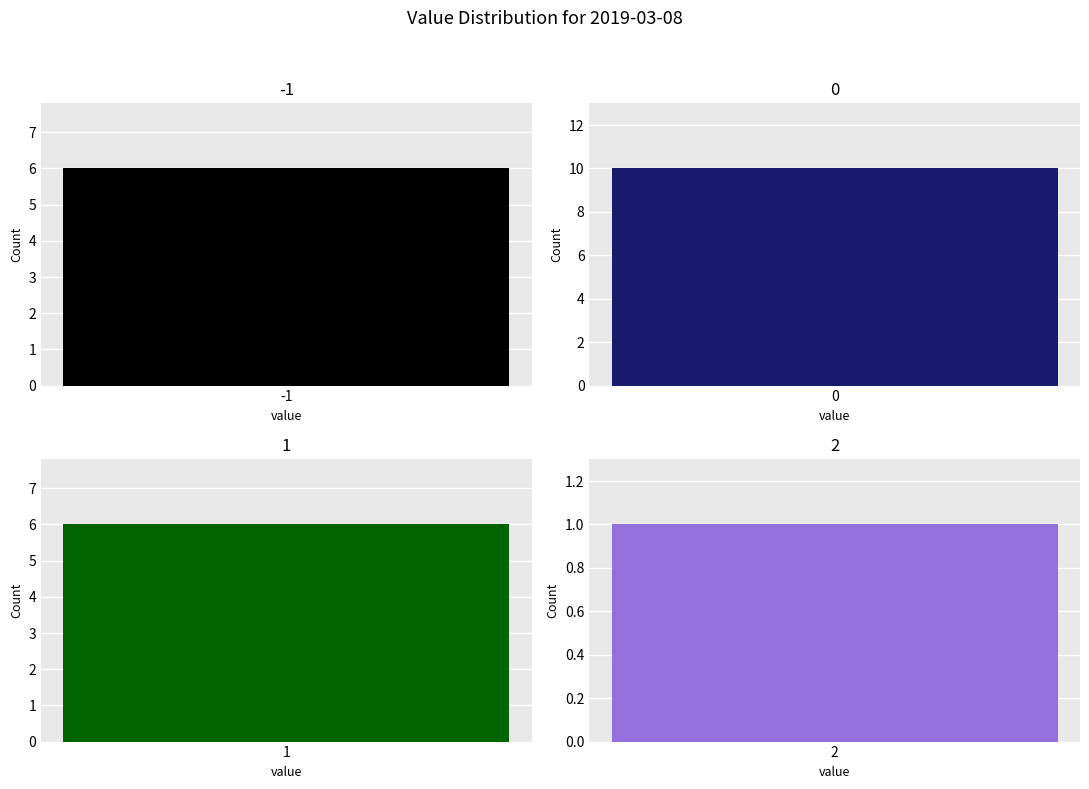

Count the 0 values in the range 0 to 1.

4